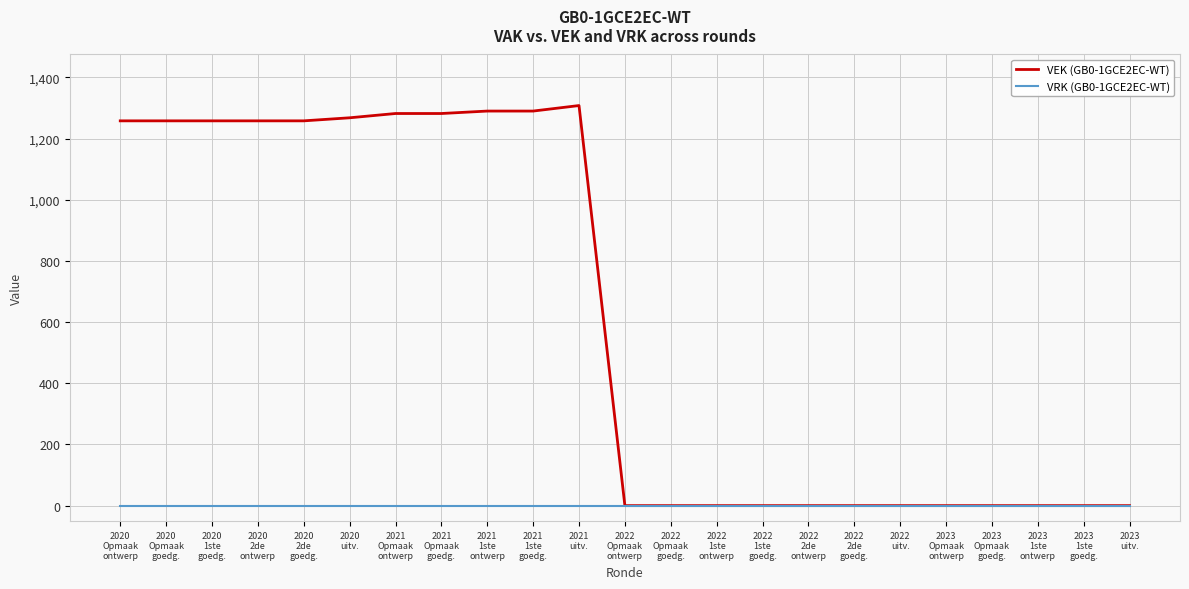

Reading right to left, what are all the values shown in this chart?

VEK (GB0-1GCE2EC-WT): 0	0	0	0	0	0	0	0	0	0	0	0	1308	1290	1290	1282	1282	1268	1258	1258	1258	1258	1258
VRK (GB0-1GCE2EC-WT): 0	0	0	0	0	0	0	0	0	0	0	0	0	0	0	0	0	0	0	0	0	0	0